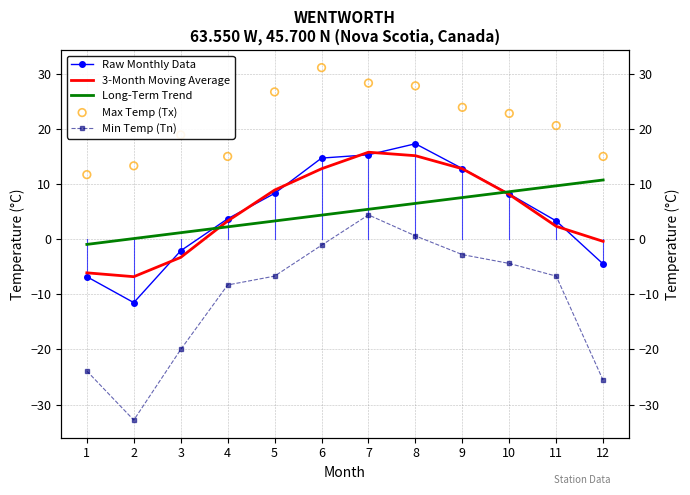

Which series contains the highest Y value?

Max Temp (Tx)